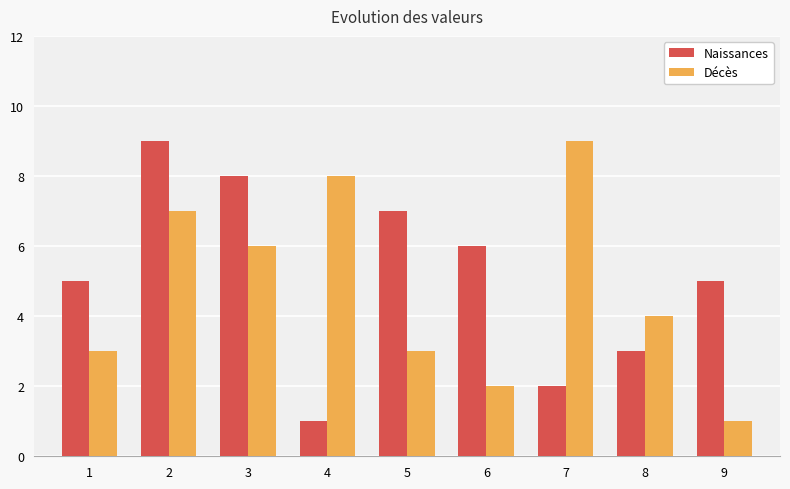

Reading left to right, what are all the values shown in this chart?

Naissances: 5	9	8	1	7	6	2	3	5
Décès: 3	7	6	8	3	2	9	4	1